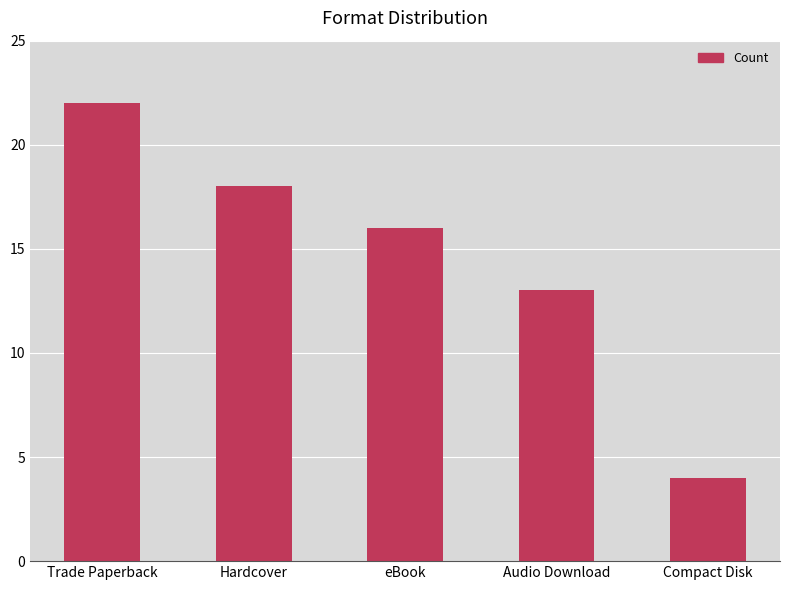

What is the change in value from Trade Paperback to Audio Download?

-9